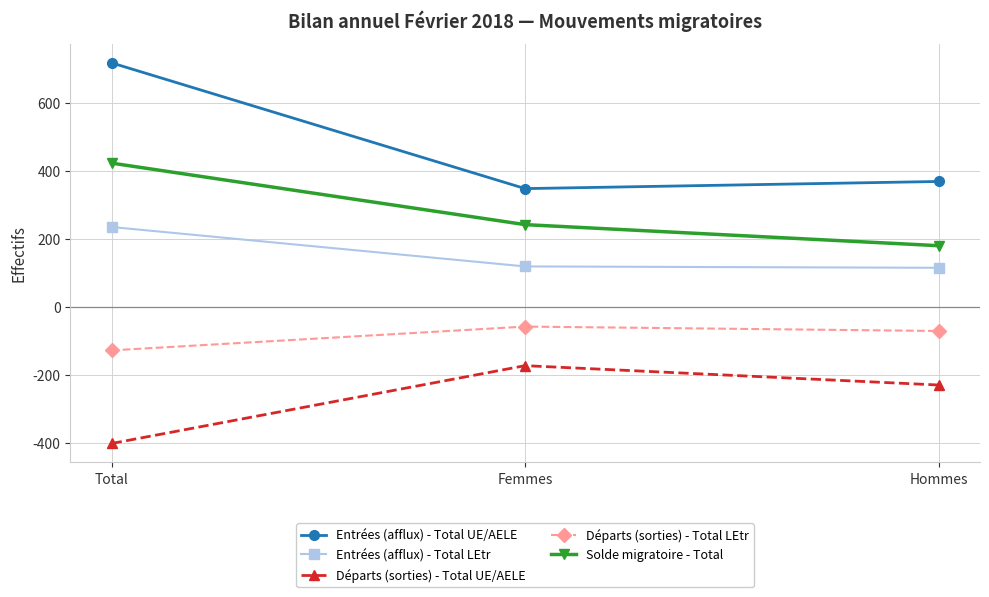

Does the chart have visible grid lines?

Yes